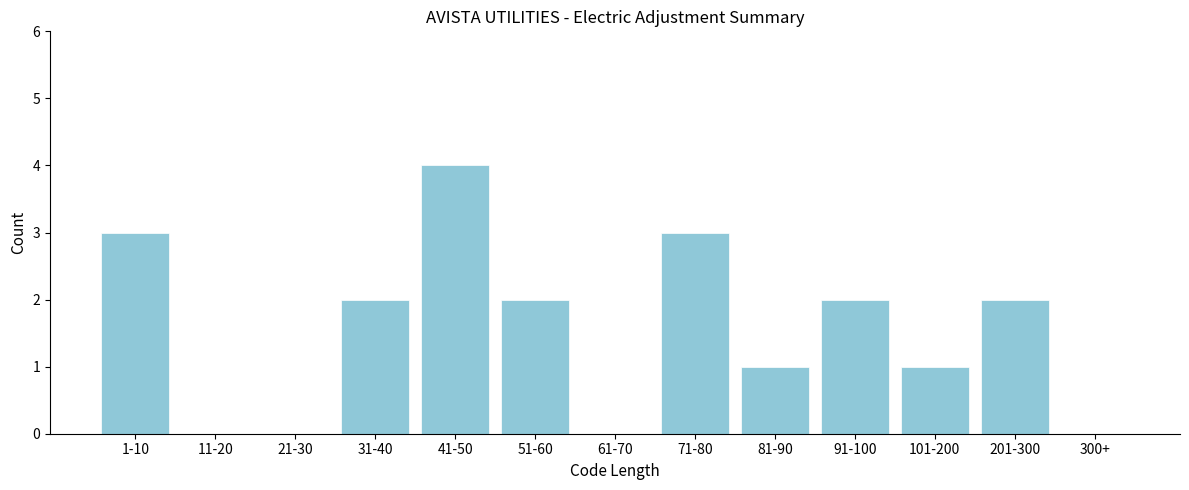

Reading left to right, list all the values displayed in this chart.

1-10=3	11-20=0	21-30=0	31-40=2	41-50=4	51-60=2	61-70=0	71-80=3	81-90=1	91-100=2	101-200=1	201-300=2	300+=0